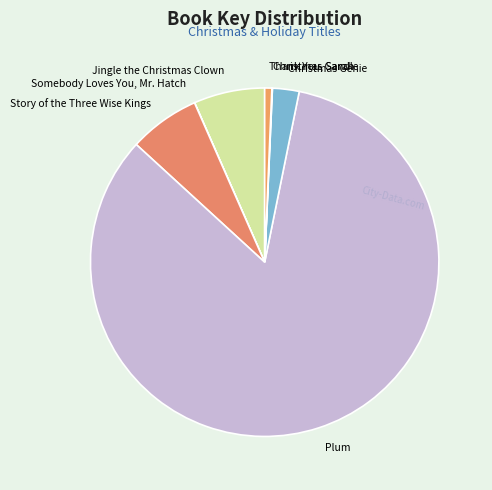

Which category has the biggest portion of the pie?

Plum